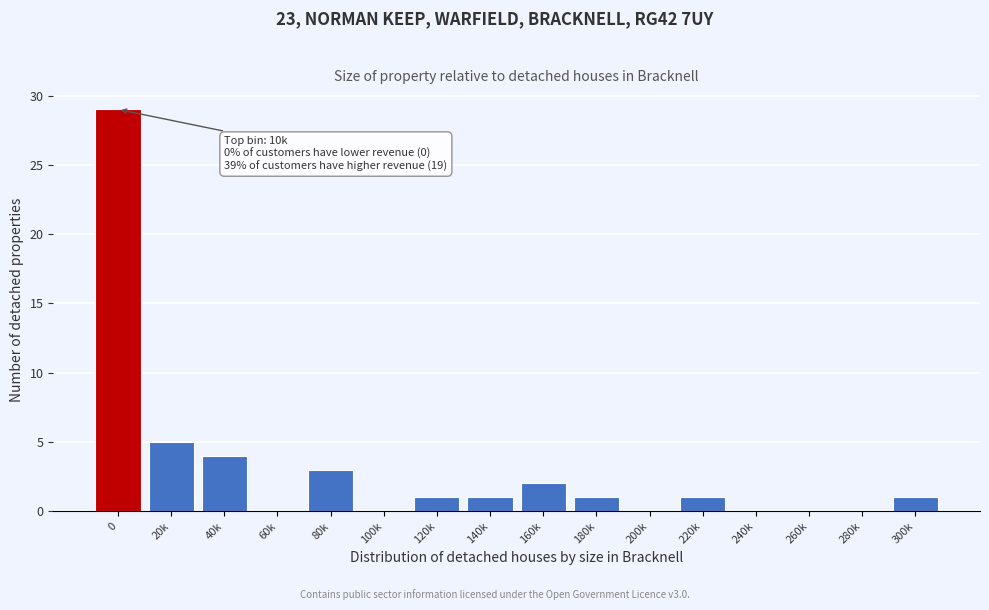

Reading right to left, list all the values displayed in this chart.

300k=1	280k=0	260k=0	240k=0	220k=1	200k=0	180k=1	160k=2	140k=1	120k=1	100k=0	80k=3	60k=0	40k=4	20k=5	0=29